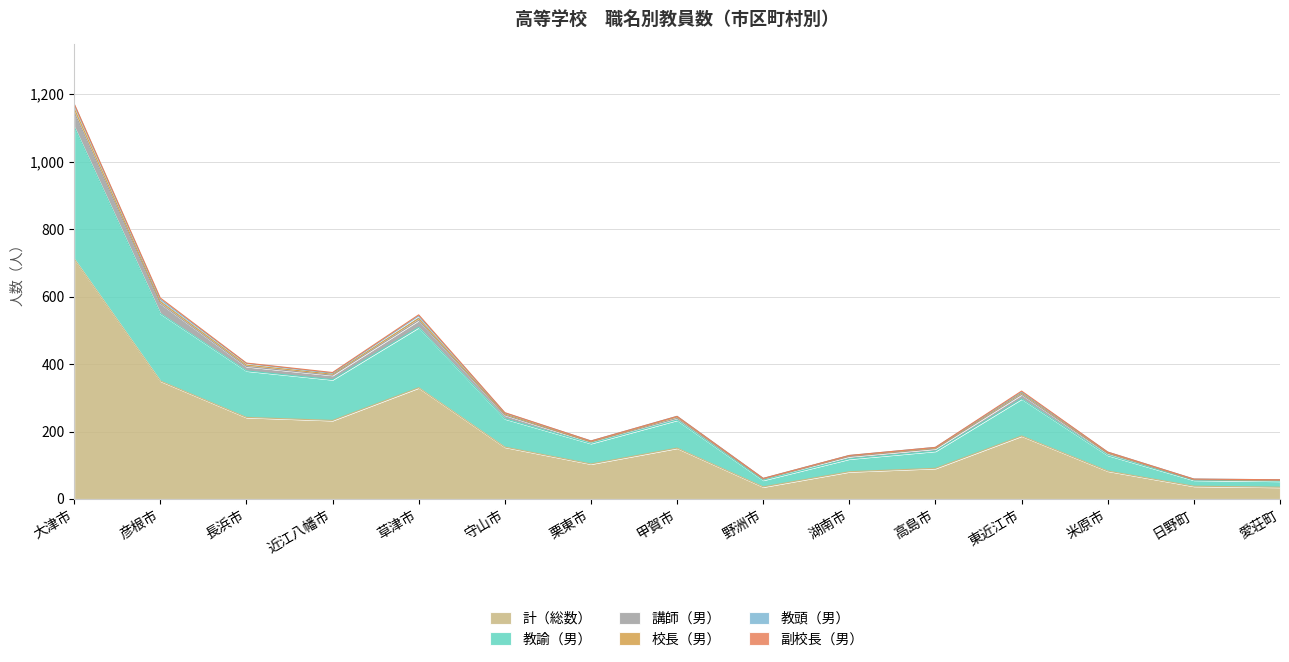

What is the total value across all series at 大津市?

1172